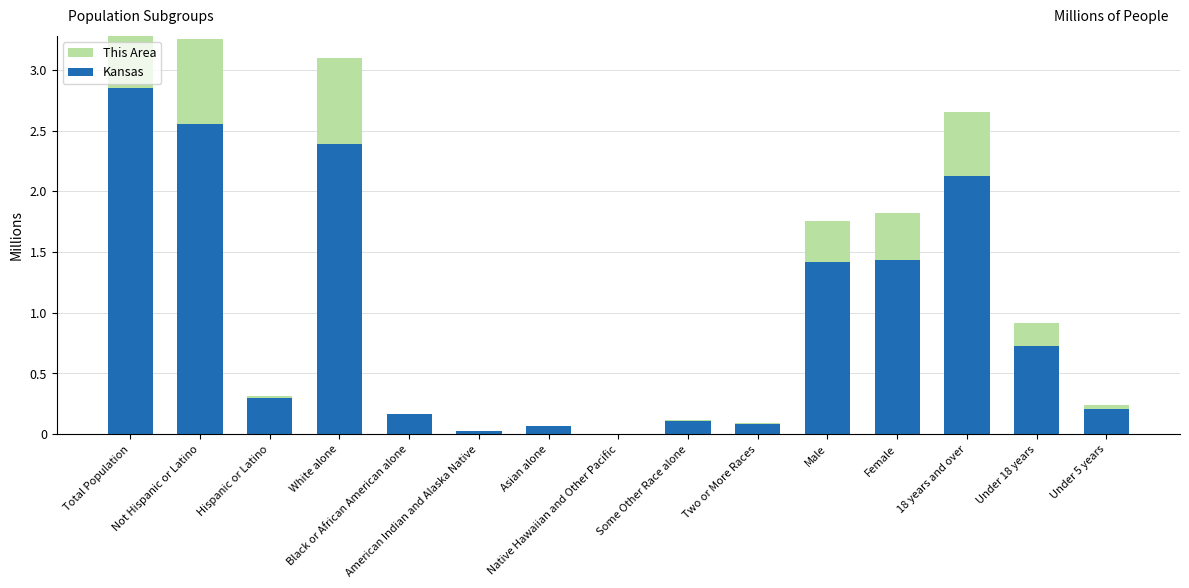

Is the value of This Area (Thousands) at Female greater than the value of Kansas (Millions) at White alone?

No